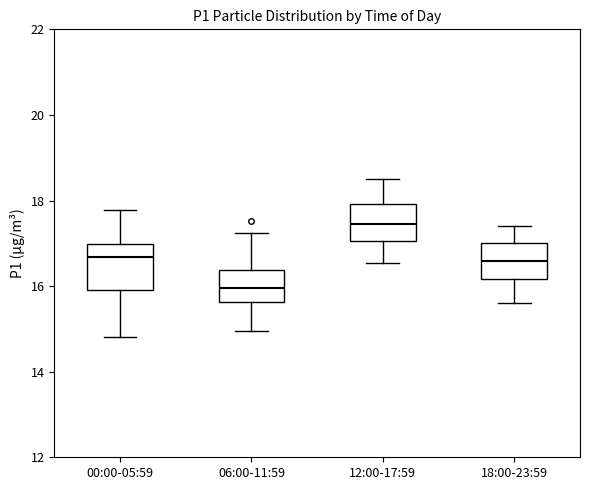

Which box's median line is the lowest?

06:00-11:59